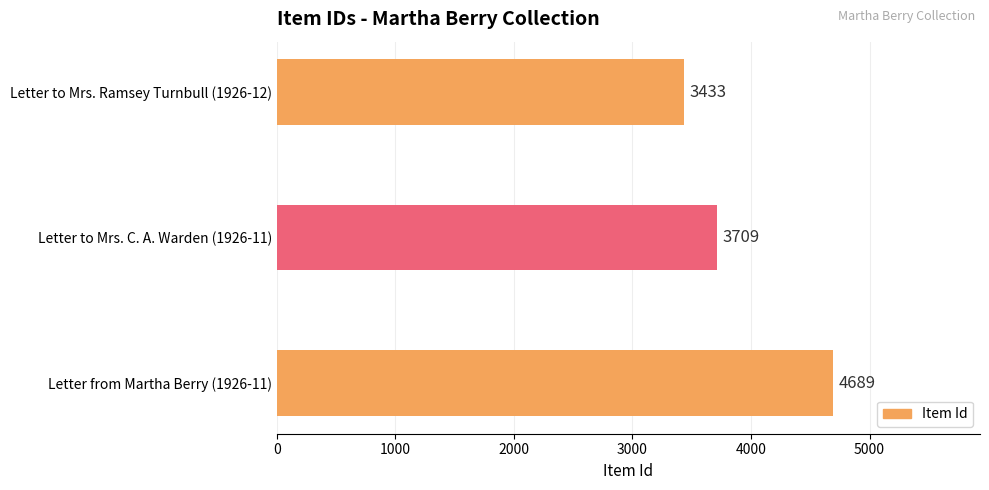

What is the difference between the maximum and minimum values?

1256